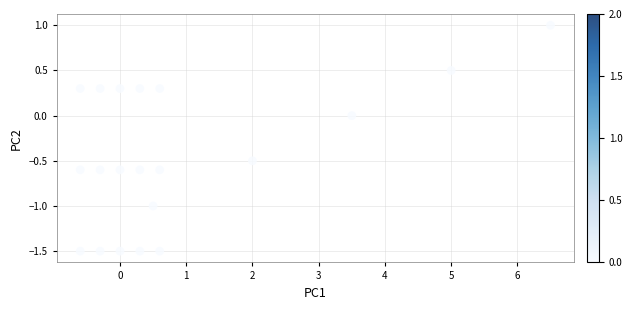

What is the range of Y values (max minus min)?

2.5